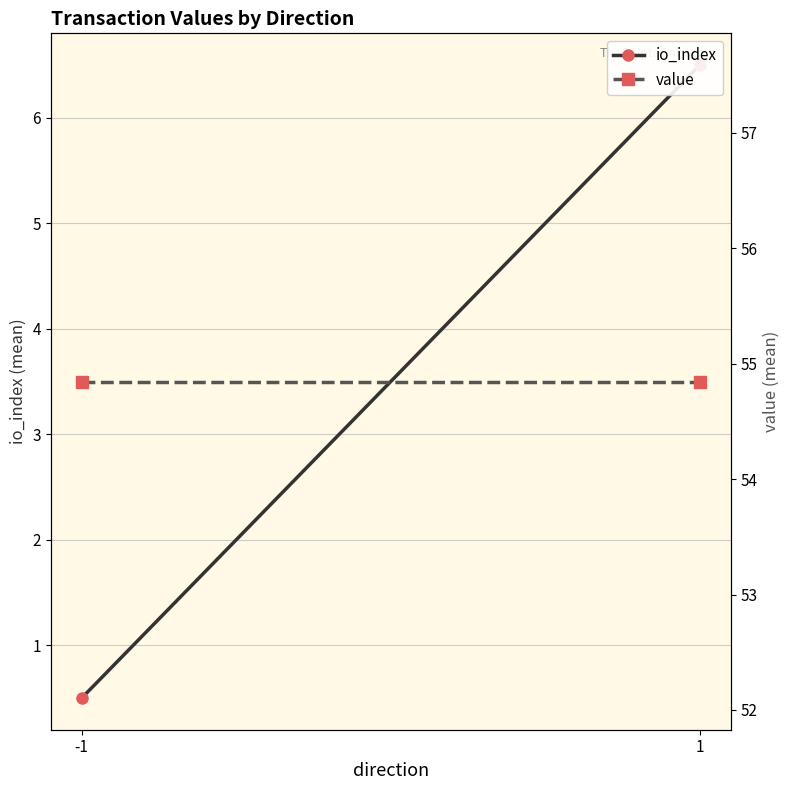

Is it true that value equals 54.8 at -1?

True